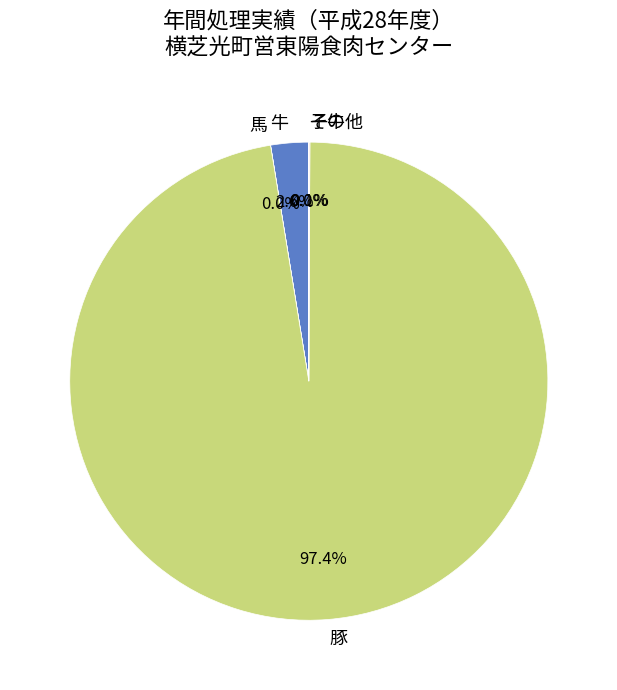

Is there a majority slice in this chart?

Yes